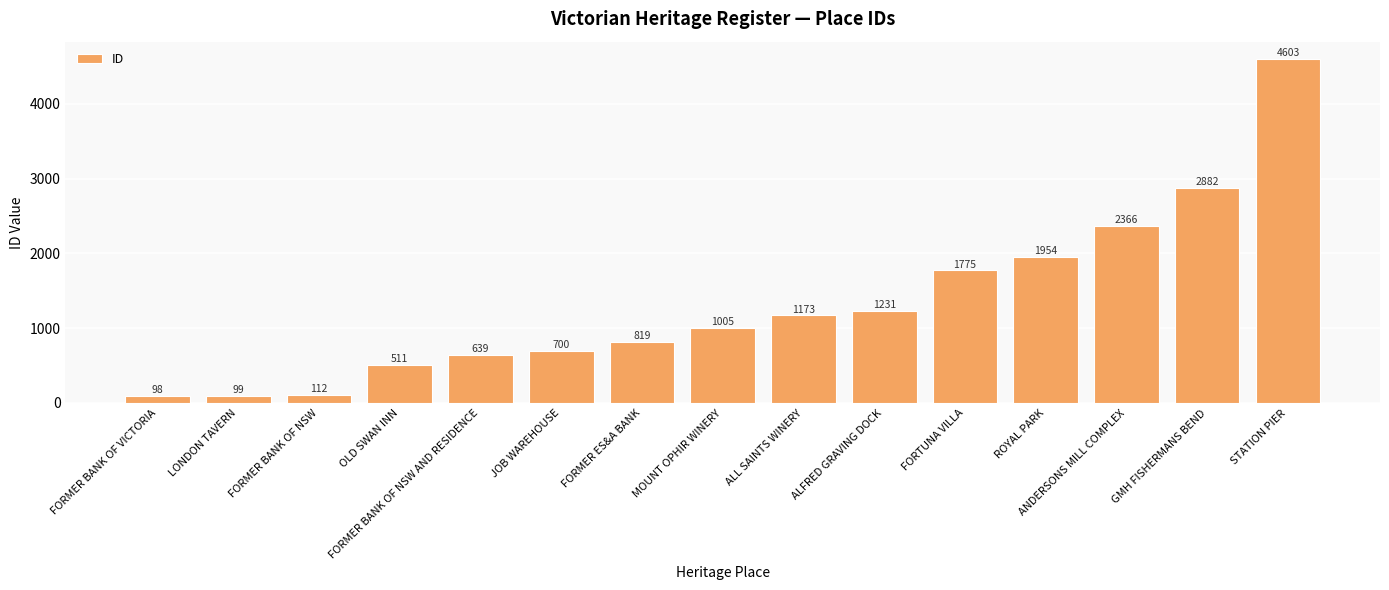

Rank the categories by value from highest to lowest.

STATION PIER, GMH FISHERMANS BEND, ANDERSONS MILL COMPLEX, ROYAL PARK, FORTUNA VILLA, ALFRED GRAVING DOCK, ALL SAINTS WINERY, MOUNT OPHIR WINERY, FORMER ES&A BANK, JOB WAREHOUSE, FORMER BANK OF NSW AND RESIDENCE, OLD SWAN INN, FORMER BANK OF NSW, LONDON TAVERN, FORMER BANK OF VICTORIA